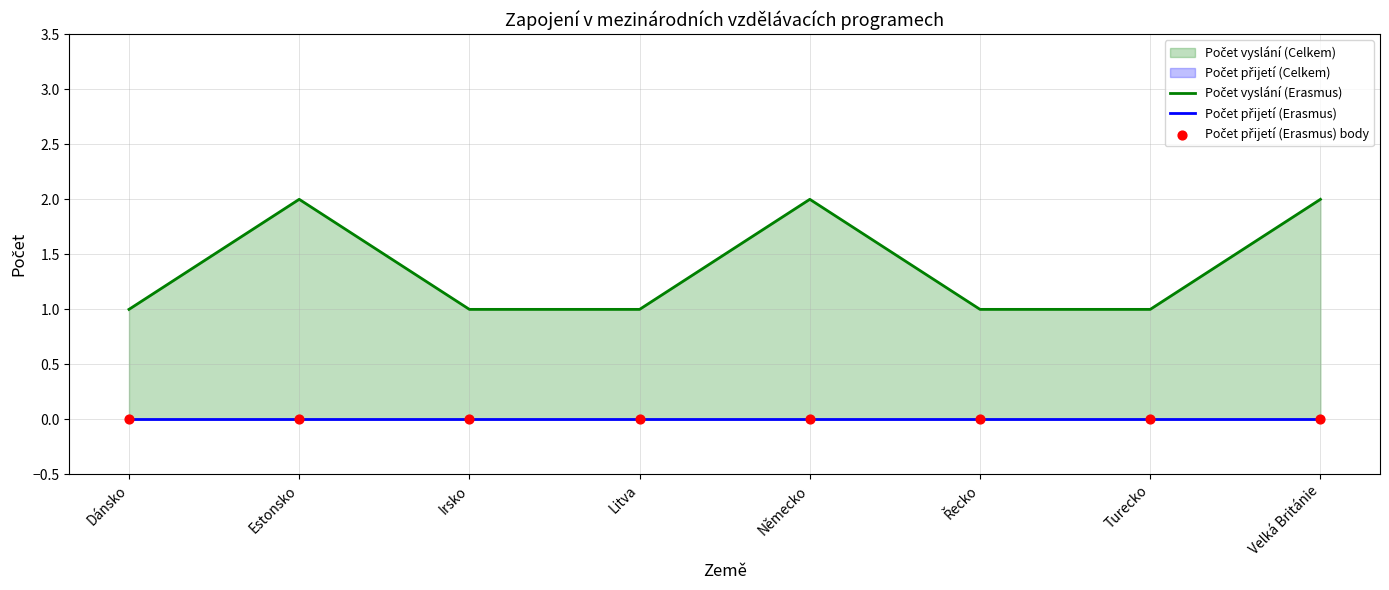

Which series contains the lowest Y value?

Počet přijetí (Erasmus)